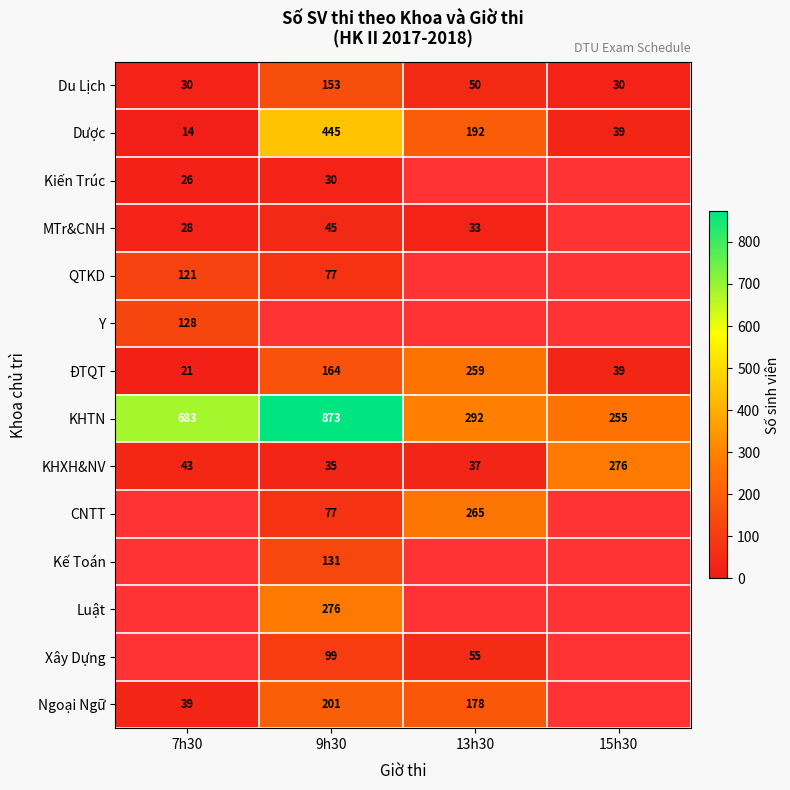

What is the approximate value of Du Lịch at 15h30, to the nearest 50?

50